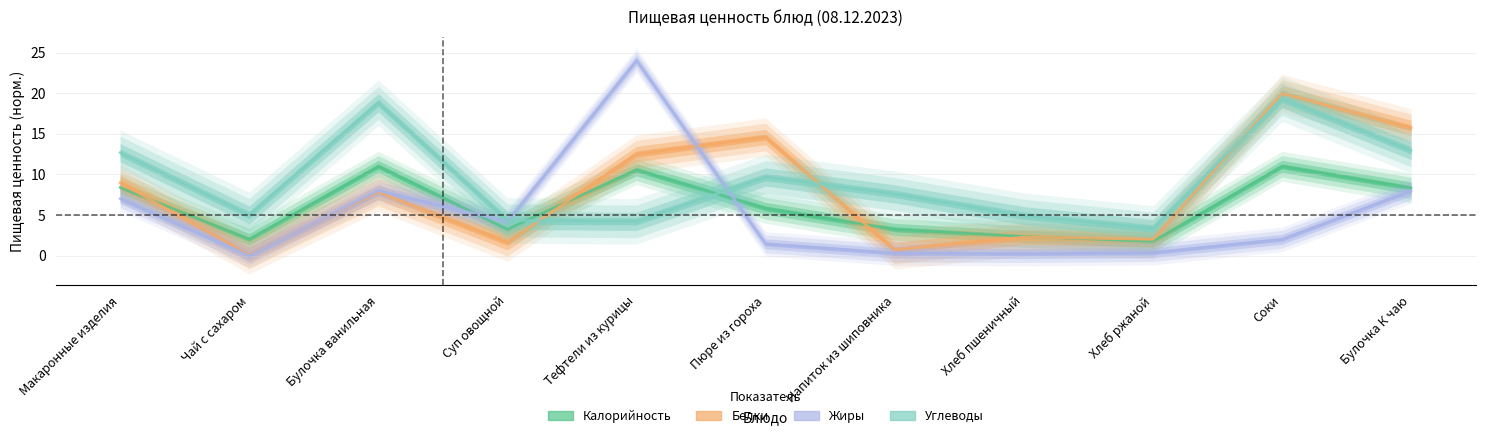

At which category does Калорийность reach its first local peak?

Булочка ванильная